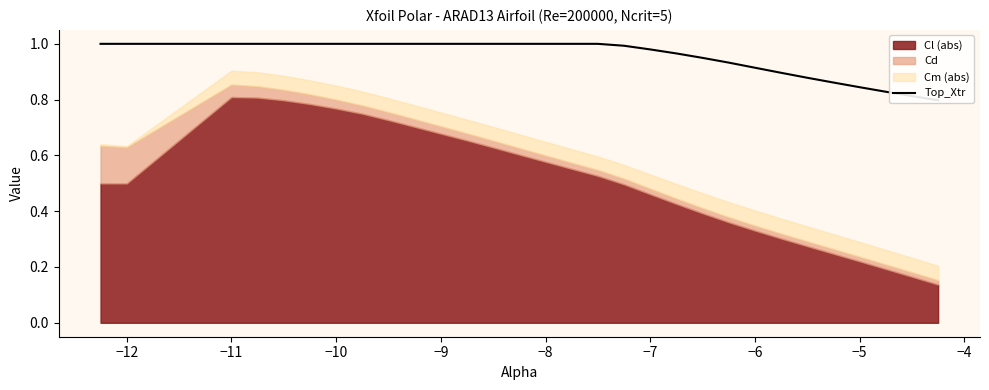

The value at 12 is 0.5. True or false?

False